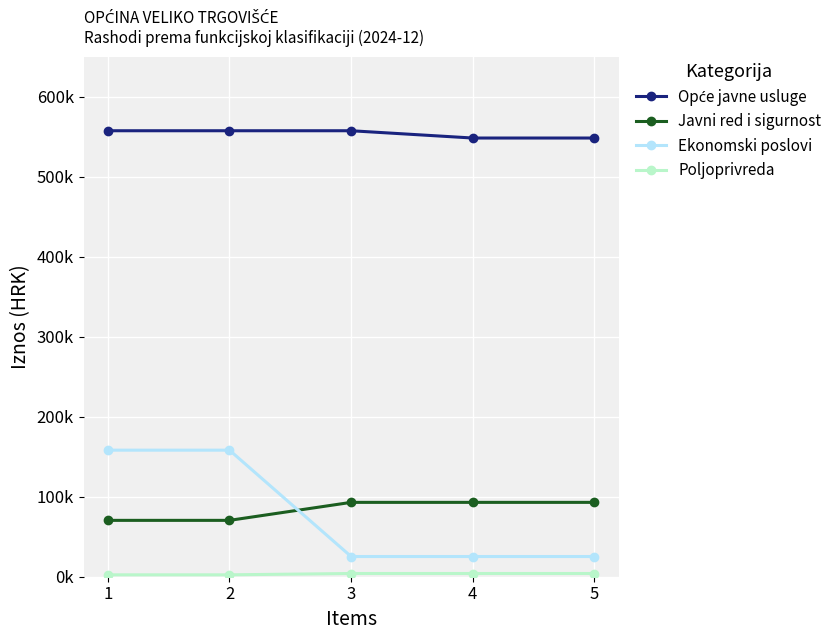

Is this an area chart (filled region under the line)?

No